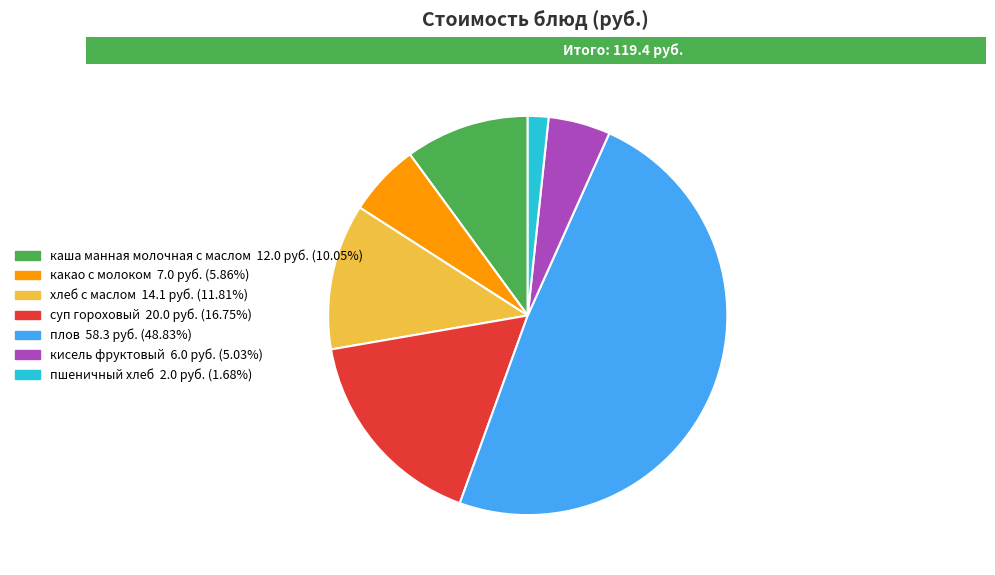

What percentage is NOT represented by каша манная молочная с маслом?

89.9%